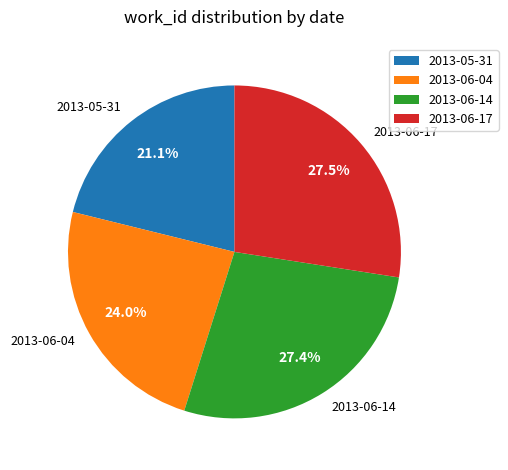

To the nearest percent, what portion does 2013-06-14 represent?

27%